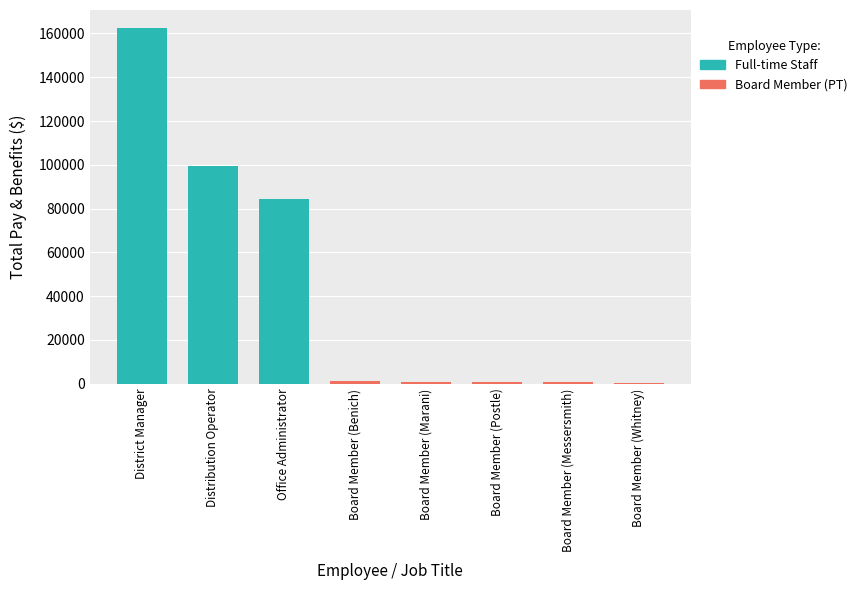

What is the sum of the values at Office Administrator and District Manager?

247078